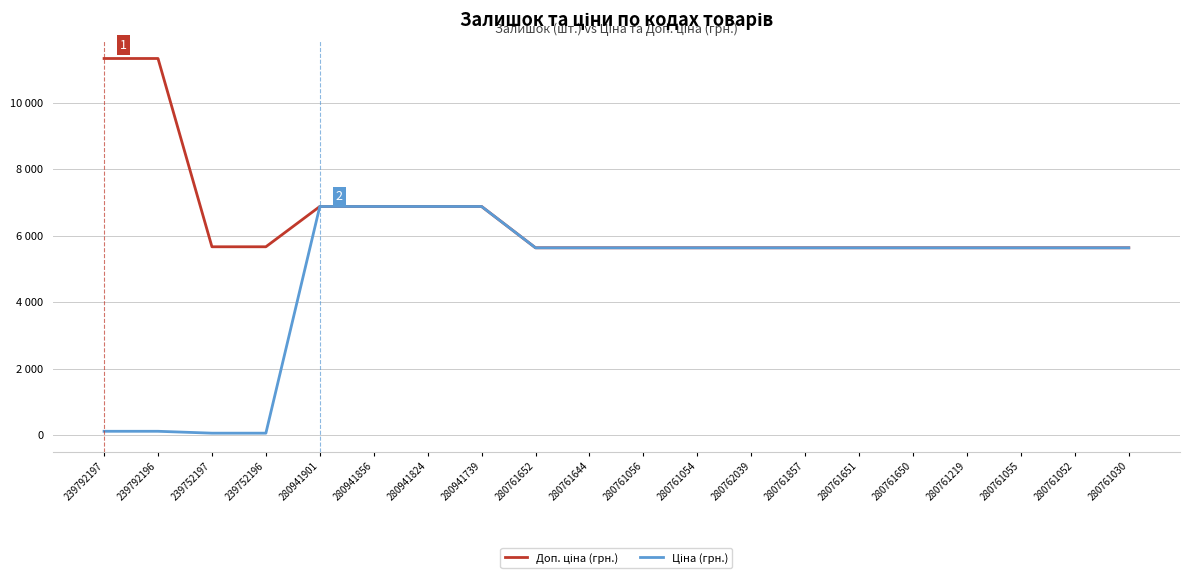

Does the chart display data point markers on the line(s)?

No